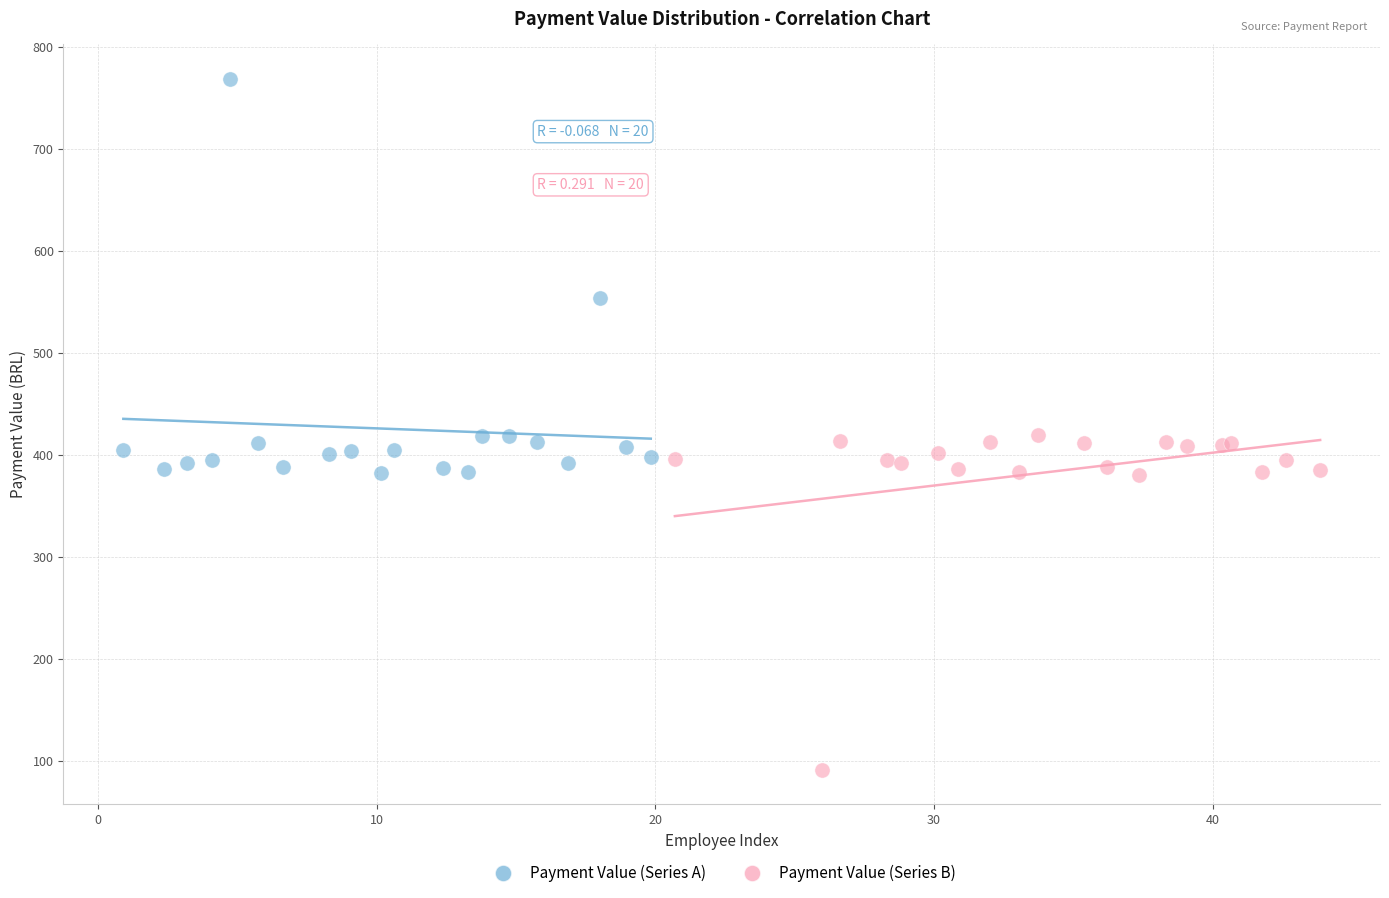

Which series has the largest Y range (max minus min)?

Payment Value (Series A)